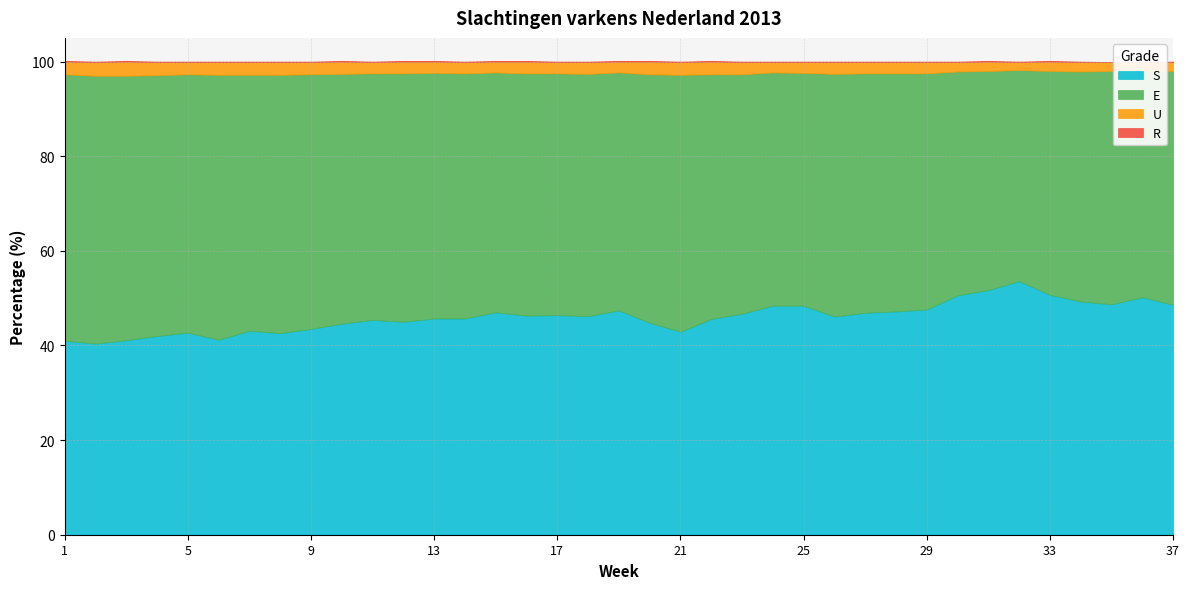

Reading left to right, list all the values displayed in this chart.

S: 41.0	40.4	41.1	42.0	42.7	41.2	43.1	42.6	43.5	44.6	45.4	45.0	45.7	45.7	47.0	46.3	46.4	46.2	47.4	44.8	42.9	45.6	46.7	48.4	48.4	46.1	46.9	47.2	47.6	50.6	51.7	53.6	50.7	49.3	48.7	50.2	48.6
E: 56.3	56.6	55.9	55.1	54.6	56.0	54.1	54.6	53.8	52.8	52.1	52.5	51.9	51.8	50.7	51.2	51.1	51.2	50.3	52.5	54.3	51.7	50.6	49.3	49.2	51.3	50.6	50.3	49.9	47.3	46.3	44.6	47.3	48.6	49.3	47.8	49.4
U: 2.7	2.9	3.0	2.8	2.6	2.7	2.7	2.7	2.6	2.6	2.4	2.5	2.4	2.4	2.3	2.5	2.4	2.5	2.3	2.7	2.7	2.7	2.6	2.2	2.3	2.5	2.4	2.4	2.4	2.0	2.0	1.7	2.0	2.0	1.9	1.9	1.9
R: 0.1	0.1	0.1	0.1	0.1	0.1	0.1	0.1	0.1	0.1	0.1	0.1	0.1	0.1	0.1	0.1	0.1	0.1	0.1	0.1	0.1	0.1	0.1	0.1	0.1	0.1	0.1	0.1	0.1	0.1	0.1	0.1	0.1	0.1	0.0	0.0	0.1